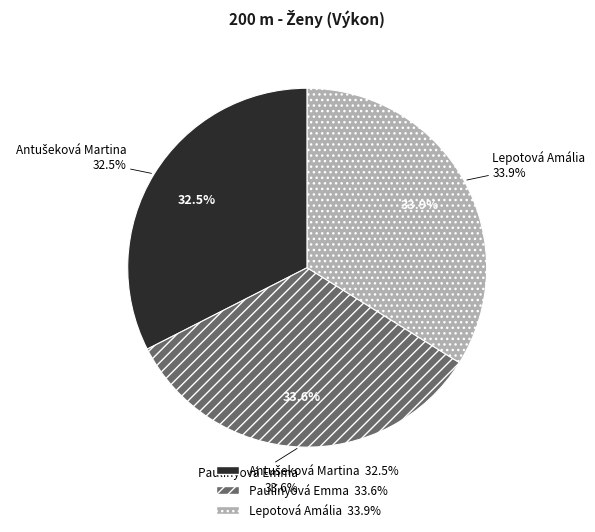

To the nearest percent, what is the average slice percentage?

33%